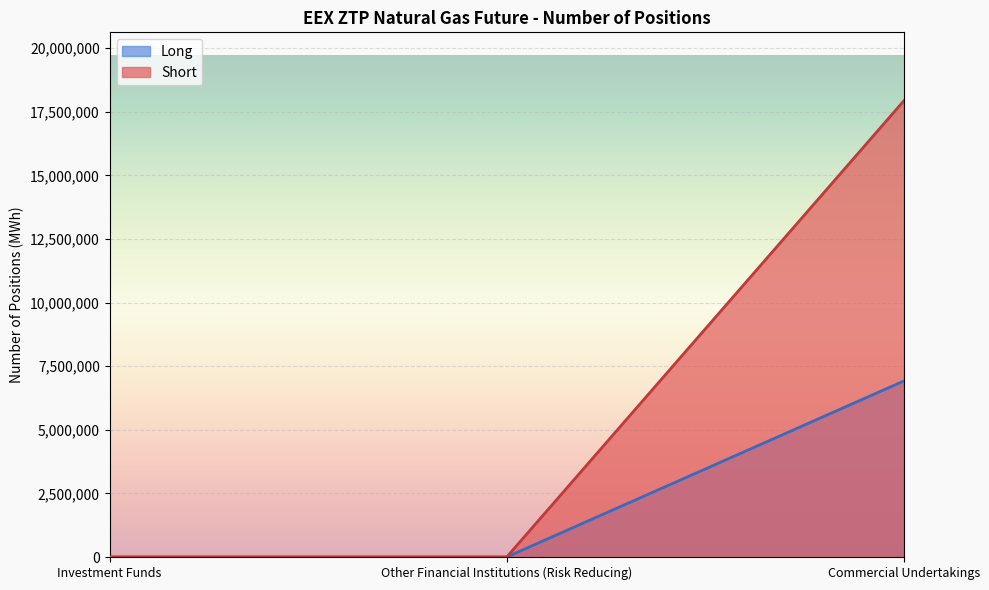

Reading left to right, extract all data points from this chart.

Long: Investment Funds=0	Other Financial Institutions (Risk Reducing)=0	Commercial Undertakings=6919787
Short: Investment Funds=0	Other Financial Institutions (Risk Reducing)=0	Commercial Undertakings=17933353